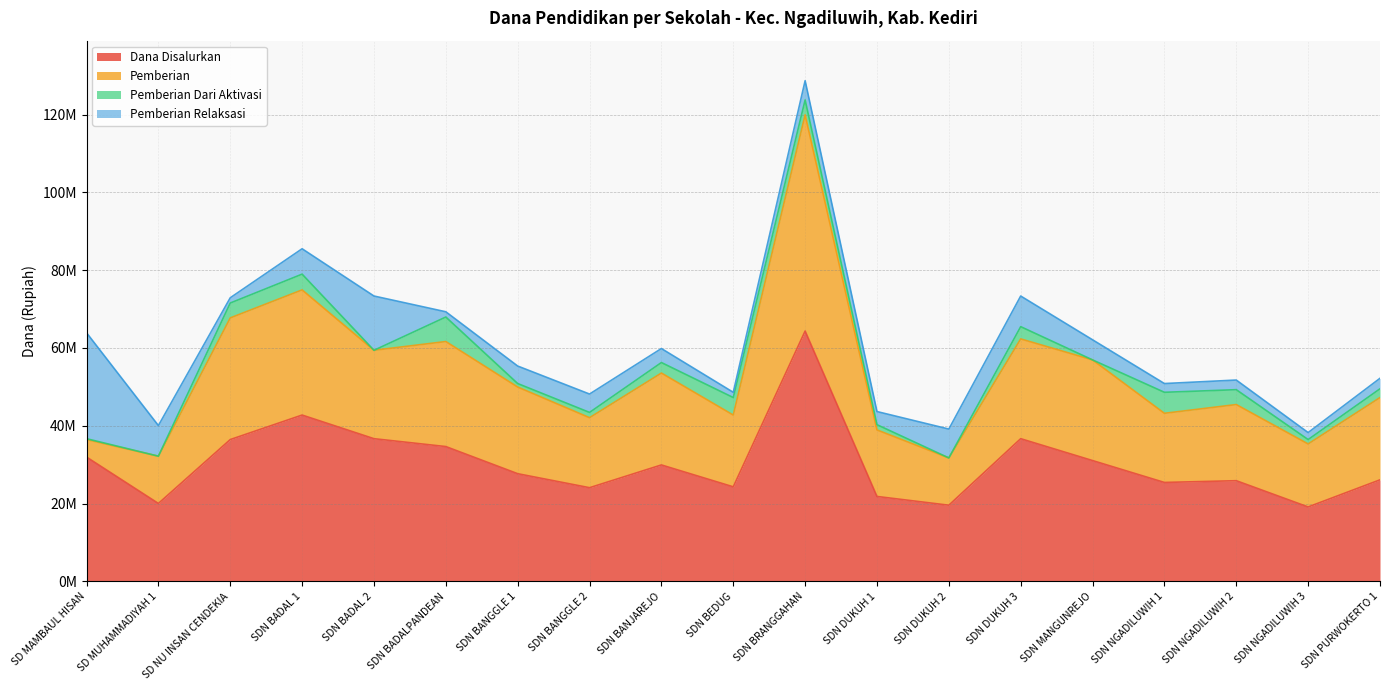

At which category is the sum across all series the highest?

SDN BRANGGAHAN